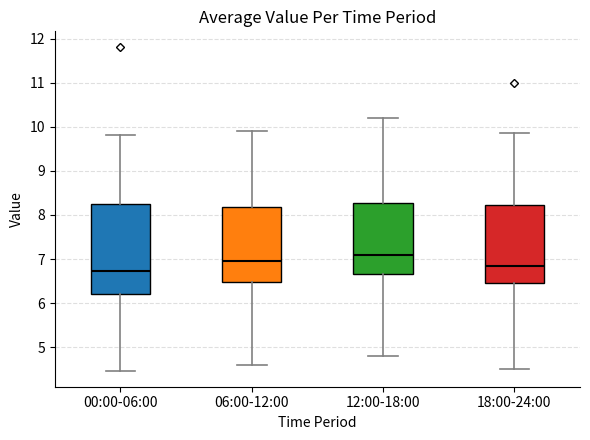

Reading left to right, read every box against the y-axis: the position of its median line, the range the box covers, and the ends of its whiskers. The values are not printed on the chart, so give them approximately, as read against the axis.

00:00-06:00: median 6.7, box 6.2 to 8.2, whiskers 4.5 to 9.8
06:00-12:00: median 7.0, box 6.5 to 8.2, whiskers 4.6 to 9.9
12:00-18:00: median 7.1, box 6.7 to 8.3, whiskers 4.8 to 10.2
18:00-24:00: median 6.9, box 6.5 to 8.2, whiskers 4.5 to 9.9